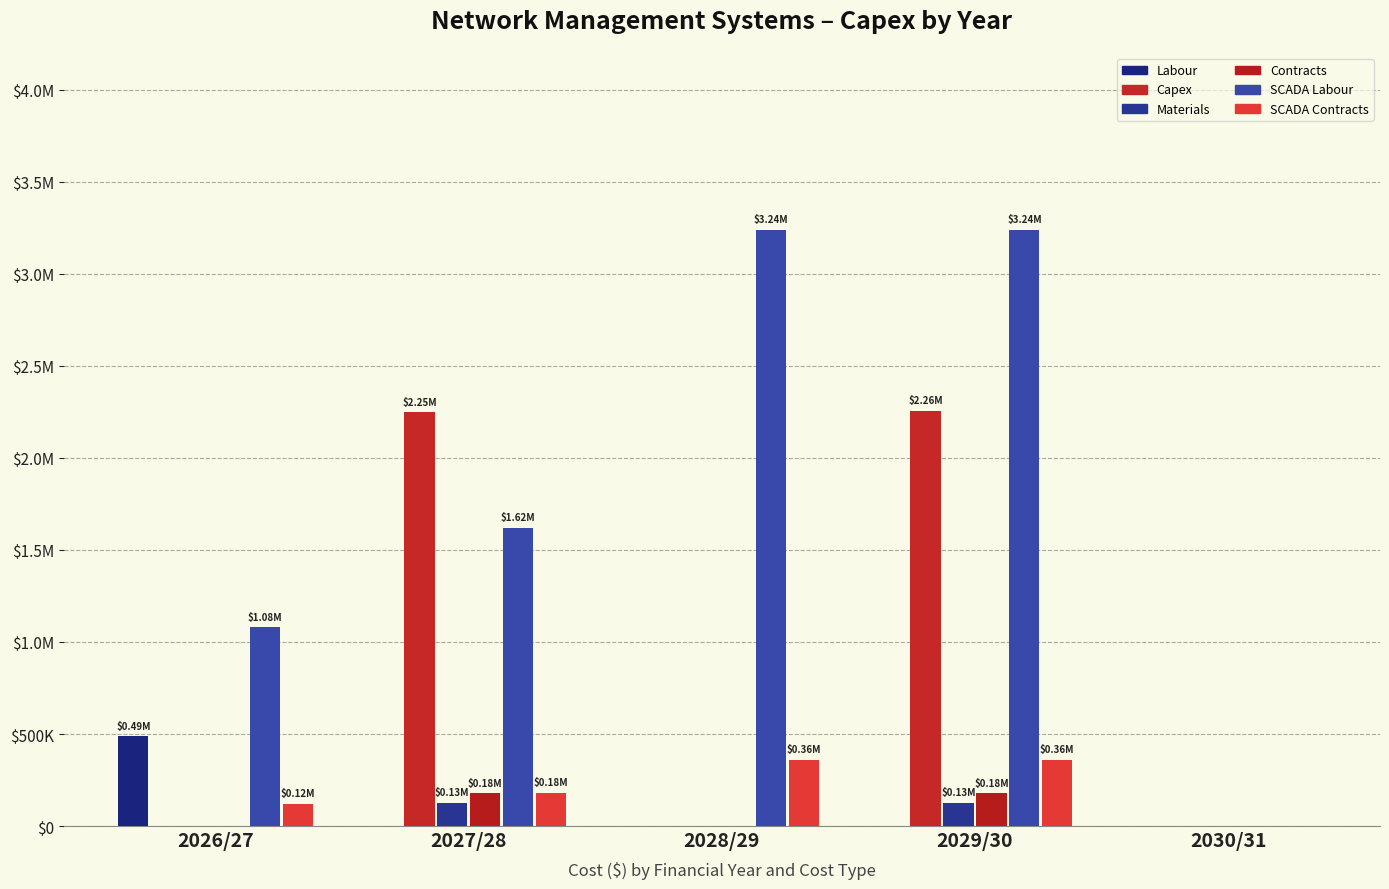

Are the bars grouped side by side (vs. stacked)?

Yes